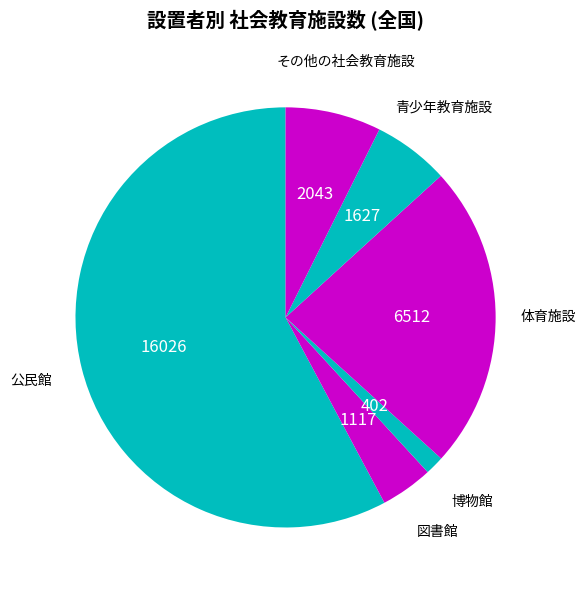

How many segments does this pie chart have?

6